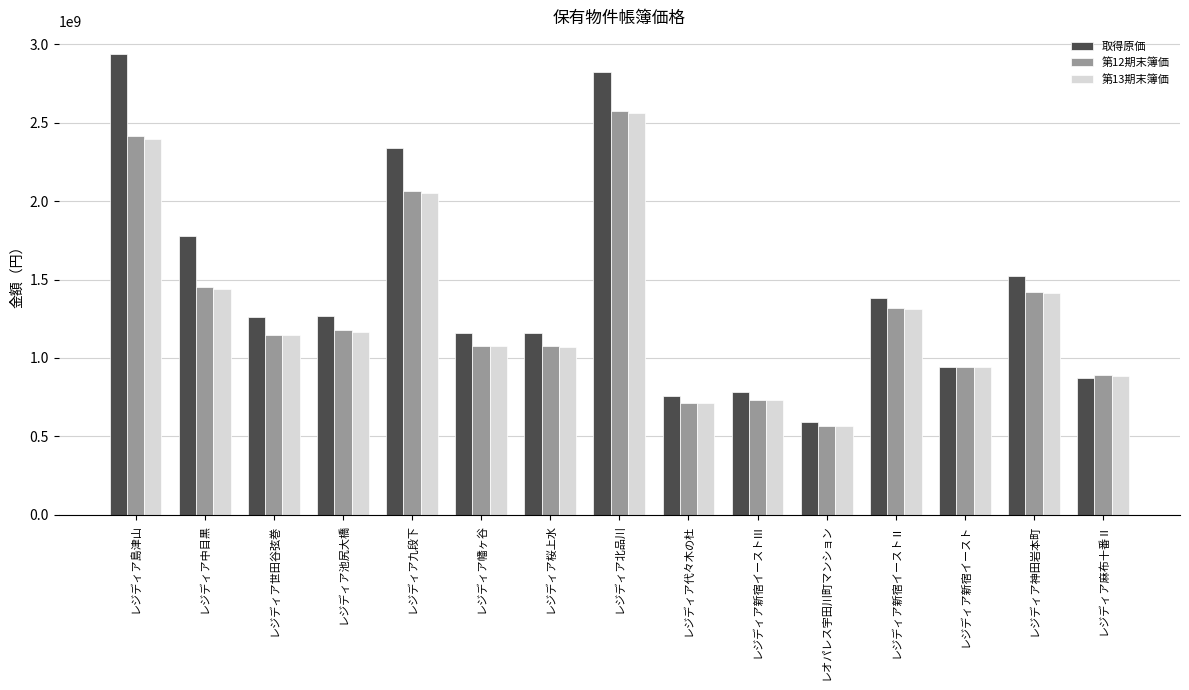

At how many categories does at least one series exceed 1757802486?

4